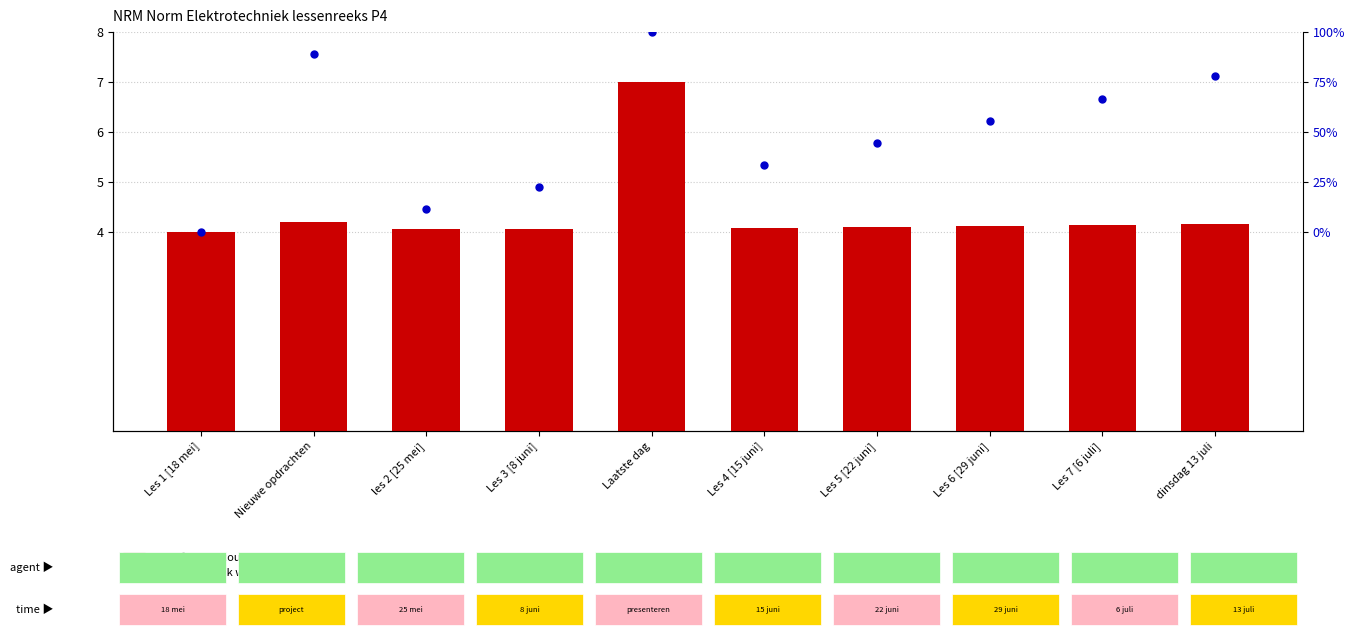

Which series reaches the minimum Y coordinate?

transformed count